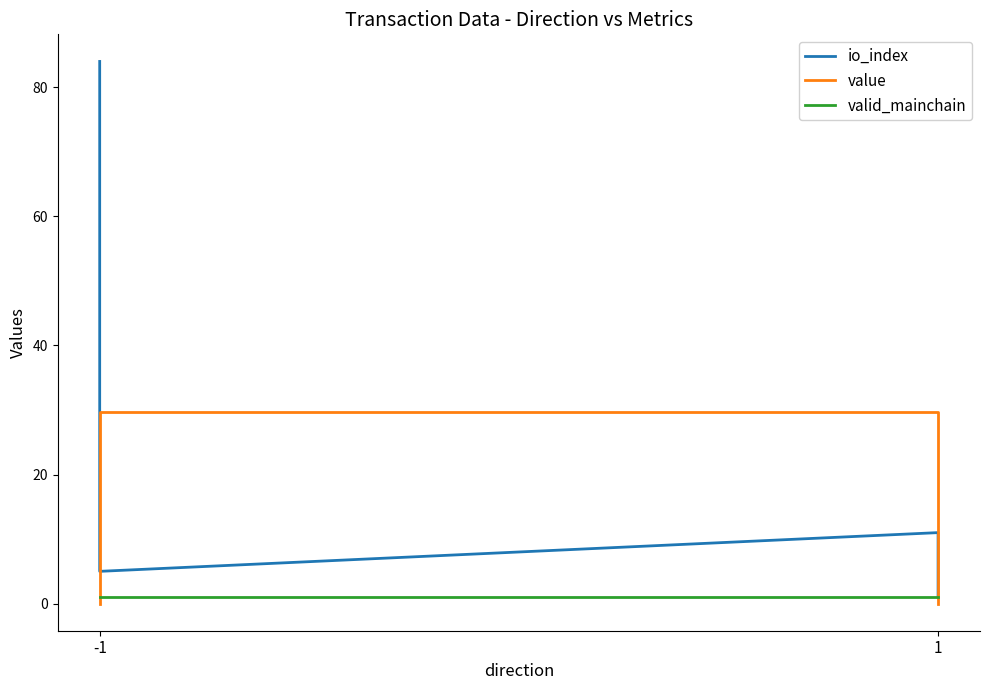

True or false: valid_mainchain has more than 0 interior local peaks.

False